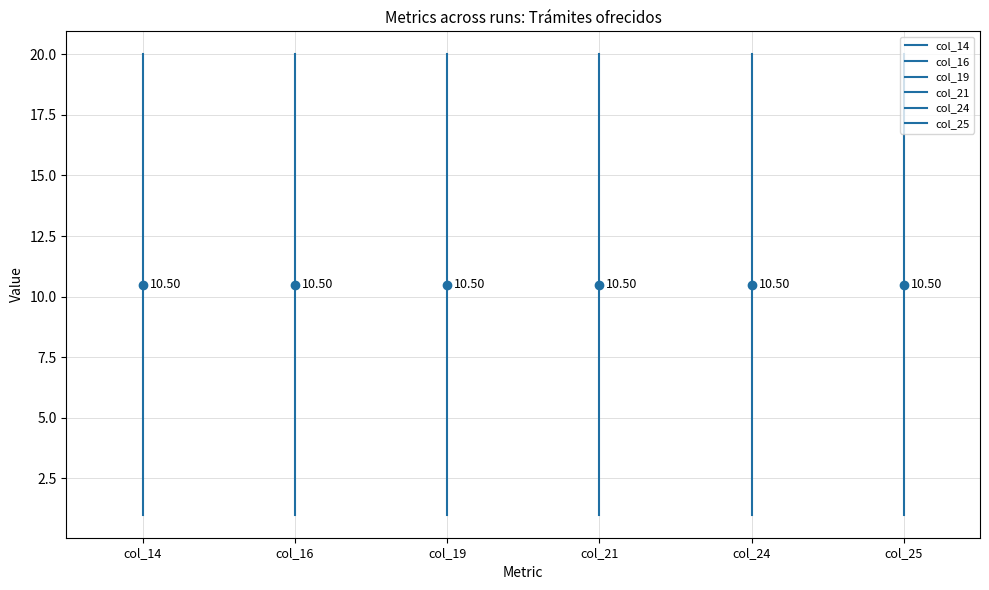

What is the maximum value shown in the chart?

20